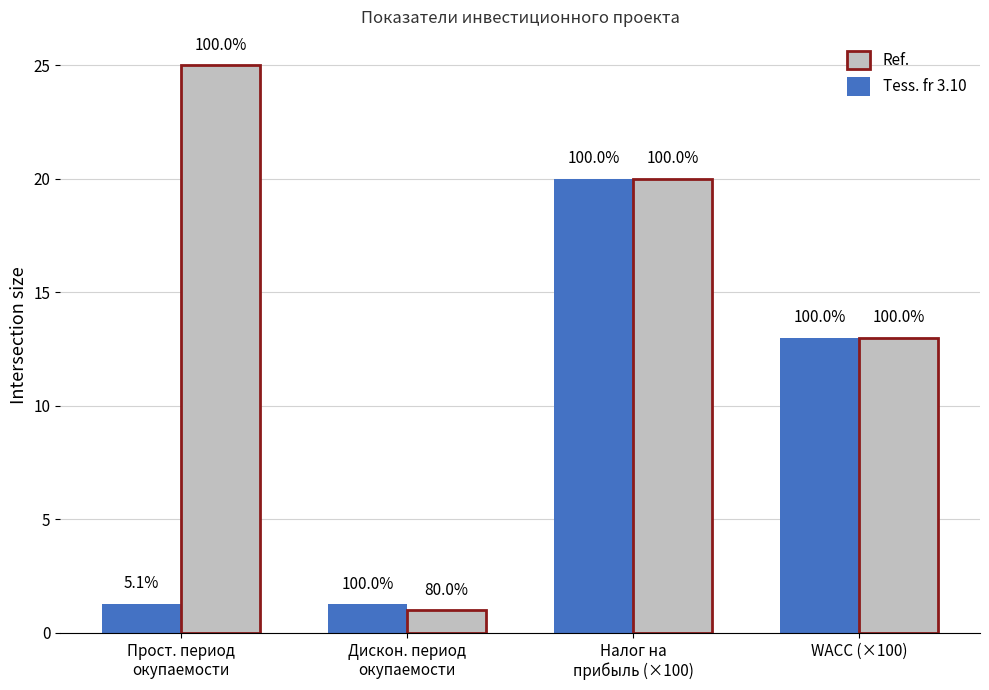

List the series in order of their overall mean, highest first.

Tess. fr 3.10, Ref.